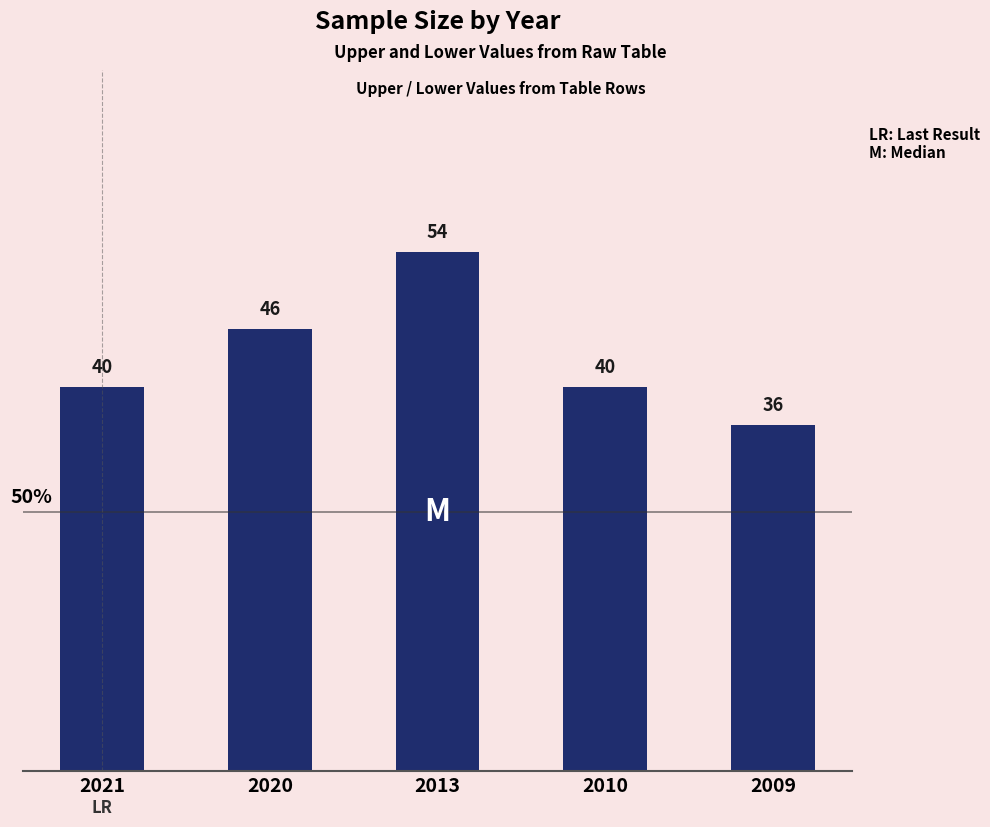

Between 2020 and 2021, which is larger?

2020